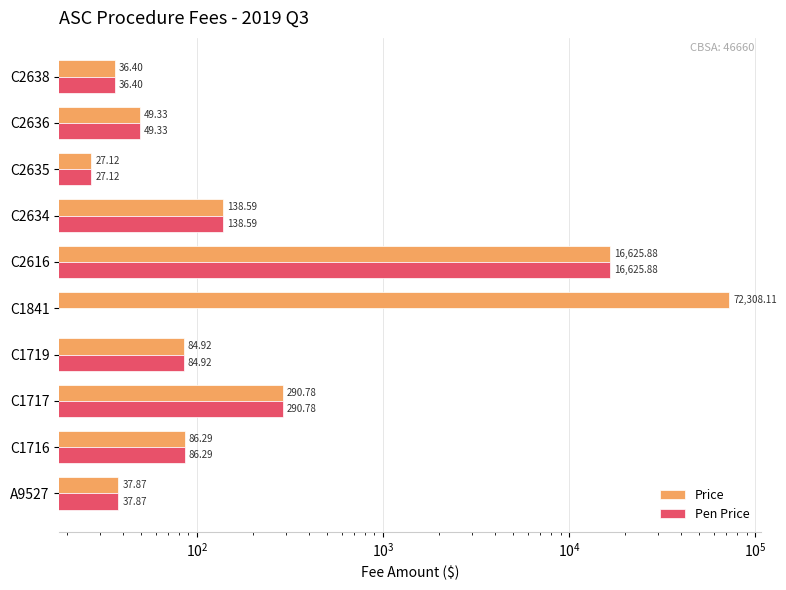

What is the value of the Price bar at the 7th from the left?

138.6